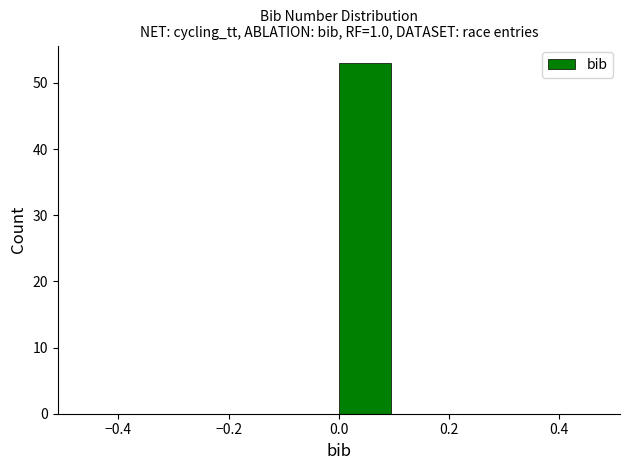

Which range on the x-axis has the tallest bar?

0.0 to 0.1